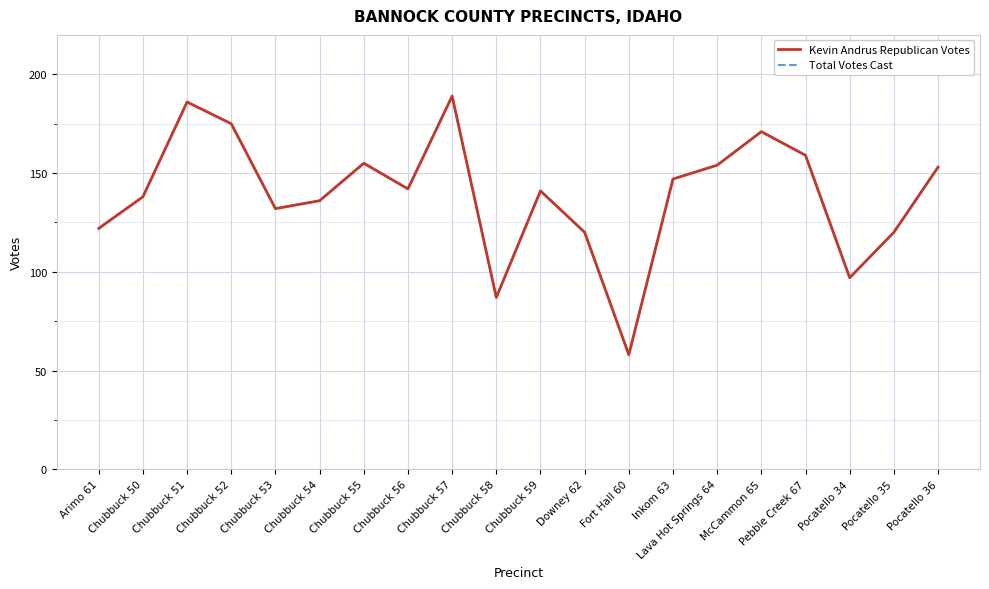

Which series has the largest total across all categories?

Kevin Andrus Republican Votes